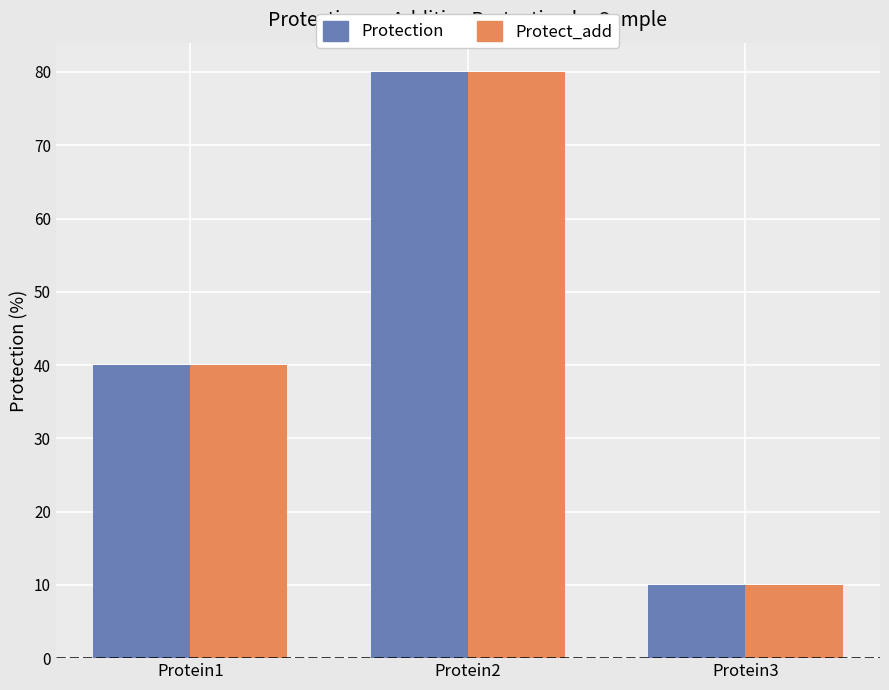

Is the value of Protect_add at Protein2 greater than the value of Protection at Protein1?

Yes